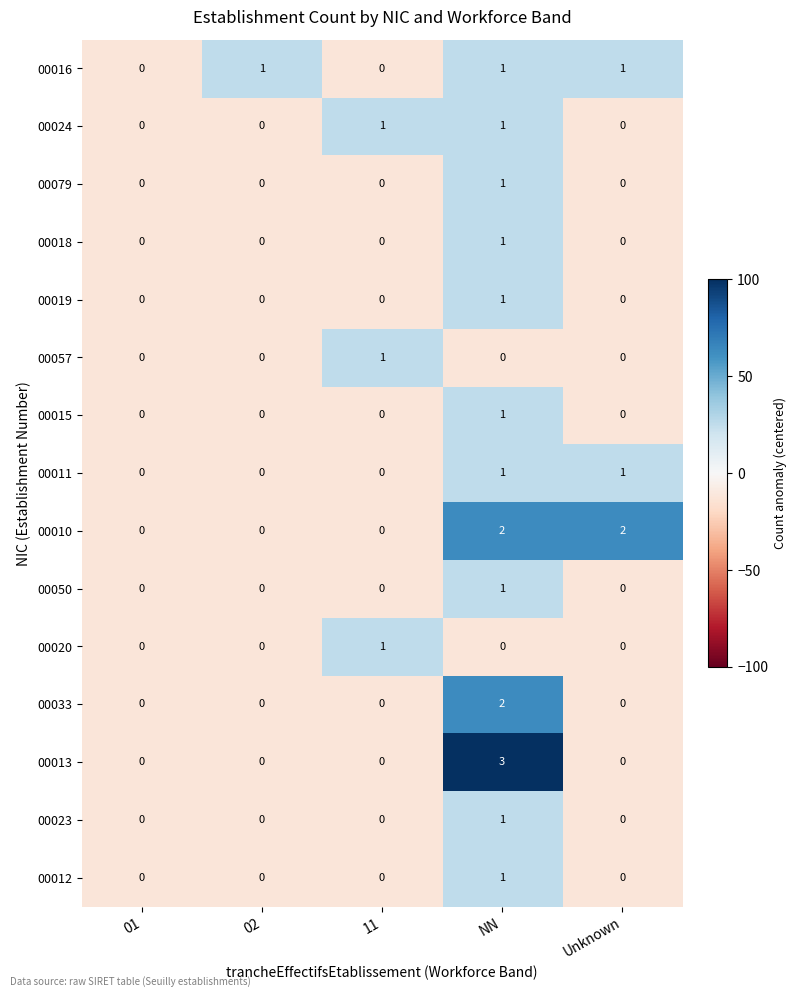

Which series has the largest total across all categories?

00010